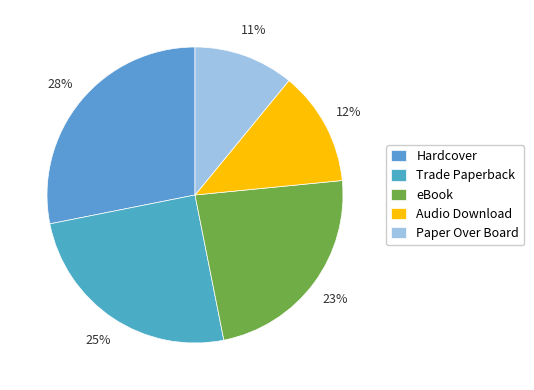

To the nearest percent, what portion does Paper Over Board represent?

11%